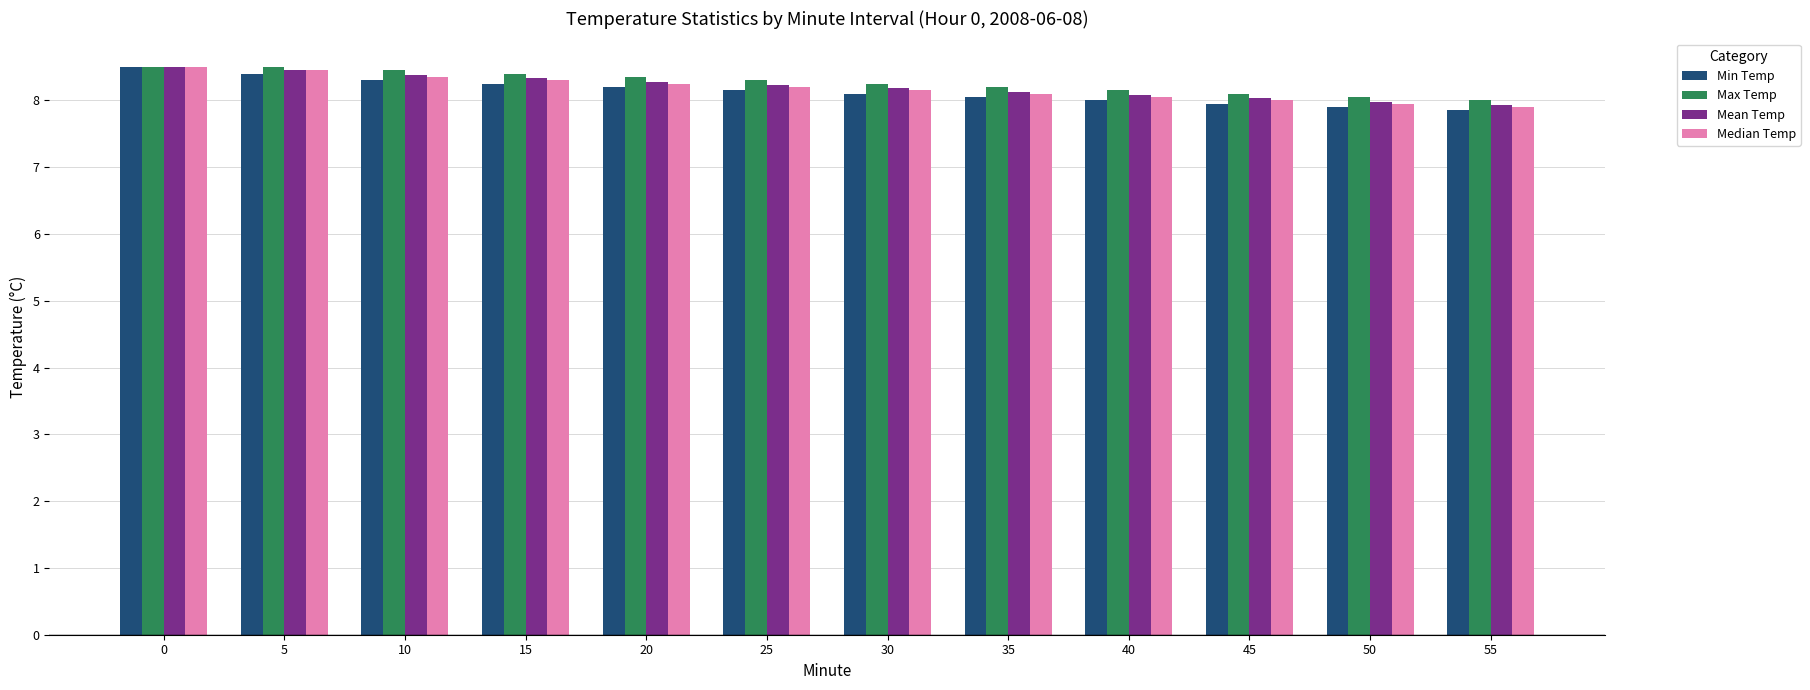

Is the value of Median Temp at 0 greater than the value of Min Temp at 40?

Yes